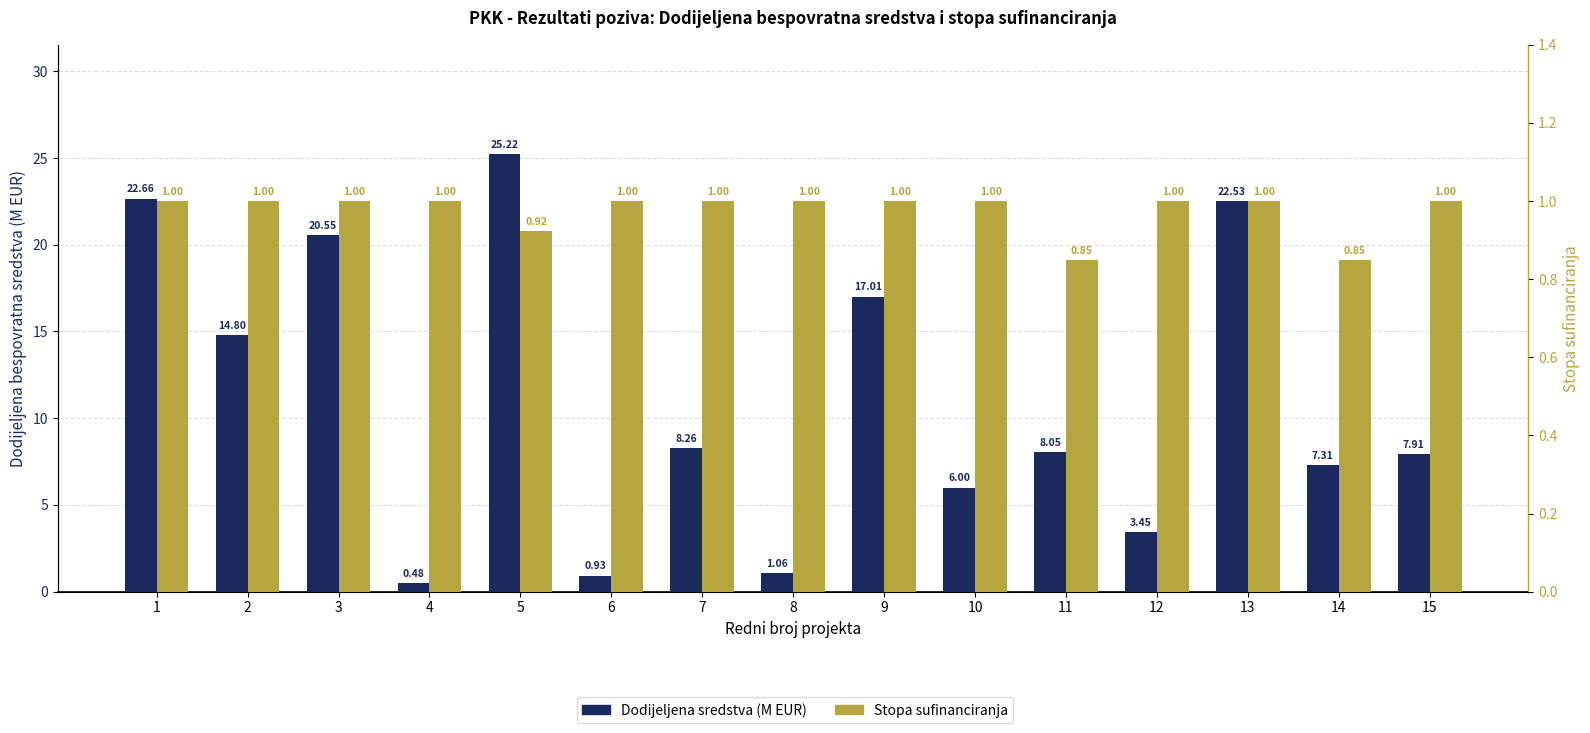

Which label corresponds to the largest value in the chart?

5